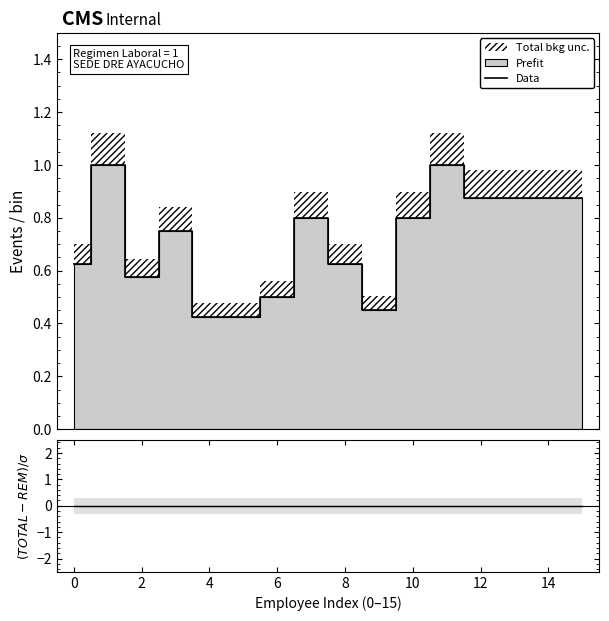

What is the maximum value for Data?

1.0